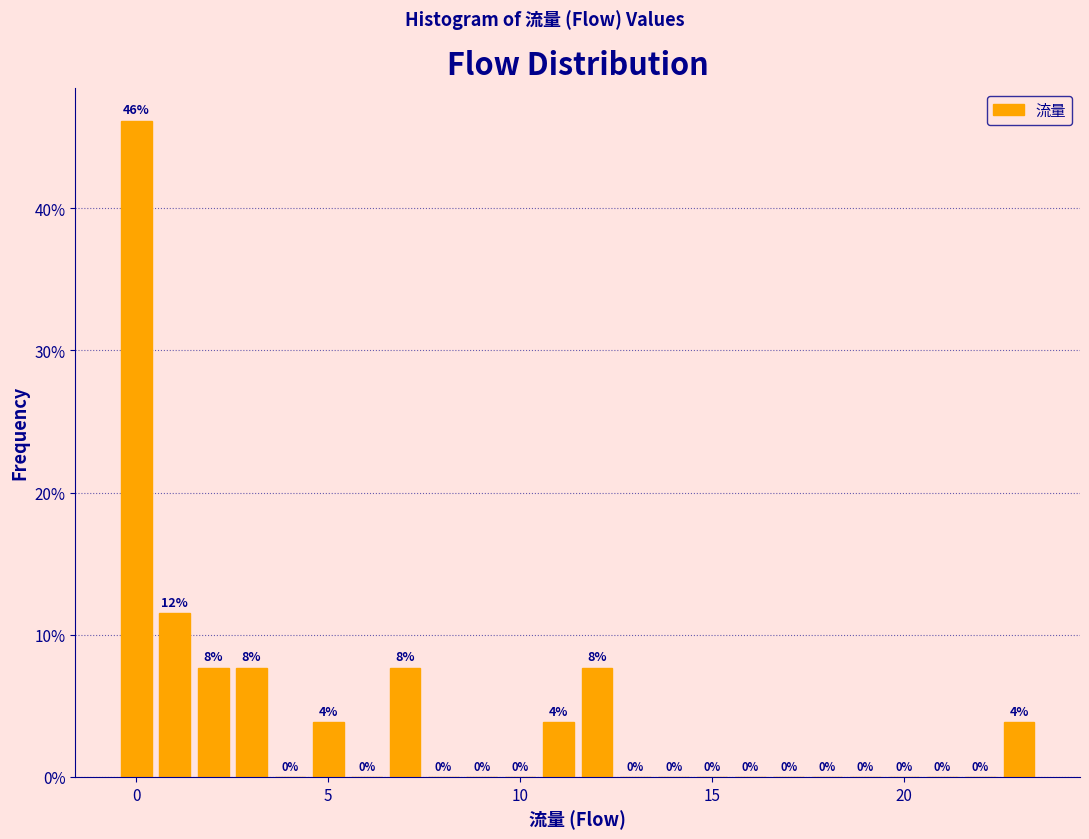

Read against the x-axis, roughly where is the centre of the tallest bar?

0.0